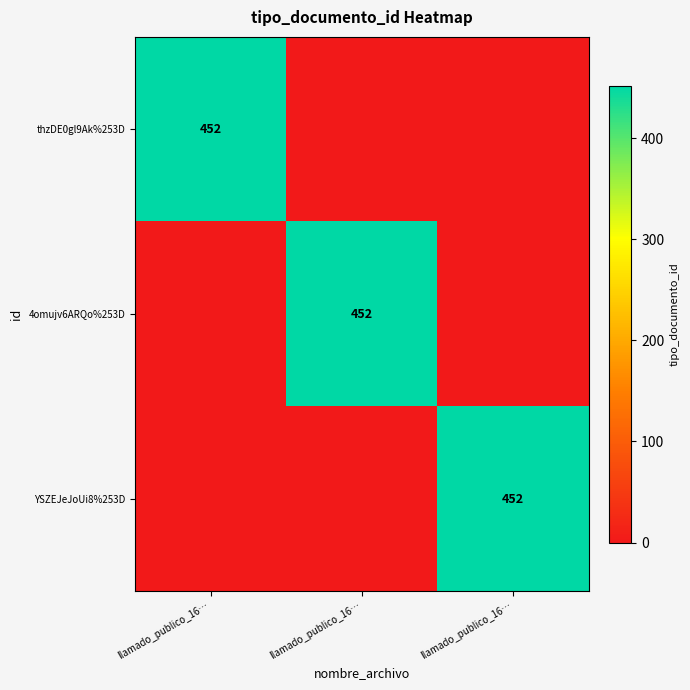

What is the difference between the maximum and minimum values in the thzDE0gl9Ak%253D series?

452